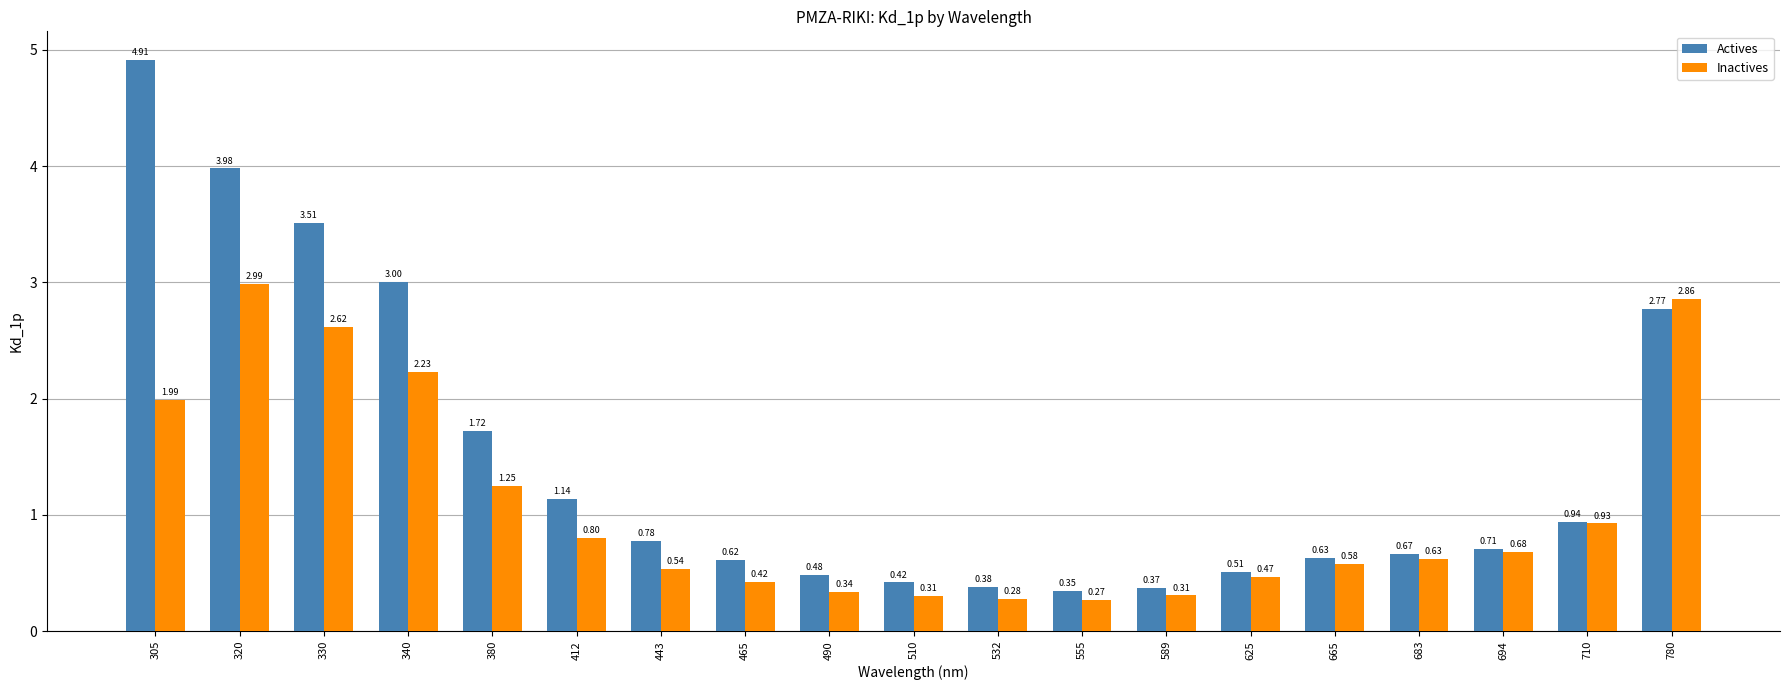

How many bars are there in total?

38